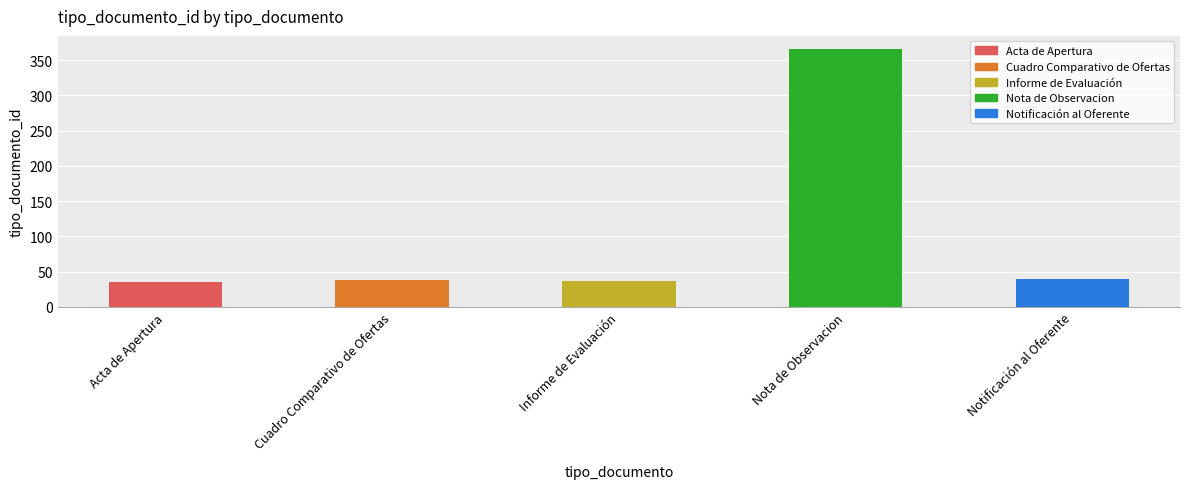

Reading left to right, list all the values displayed in this chart.

Acta de Apertura=35	Cuadro Comparativo de Ofertas=38	Informe de Evaluación=36	Nota de Observacion=366	Notificación al Oferente=39